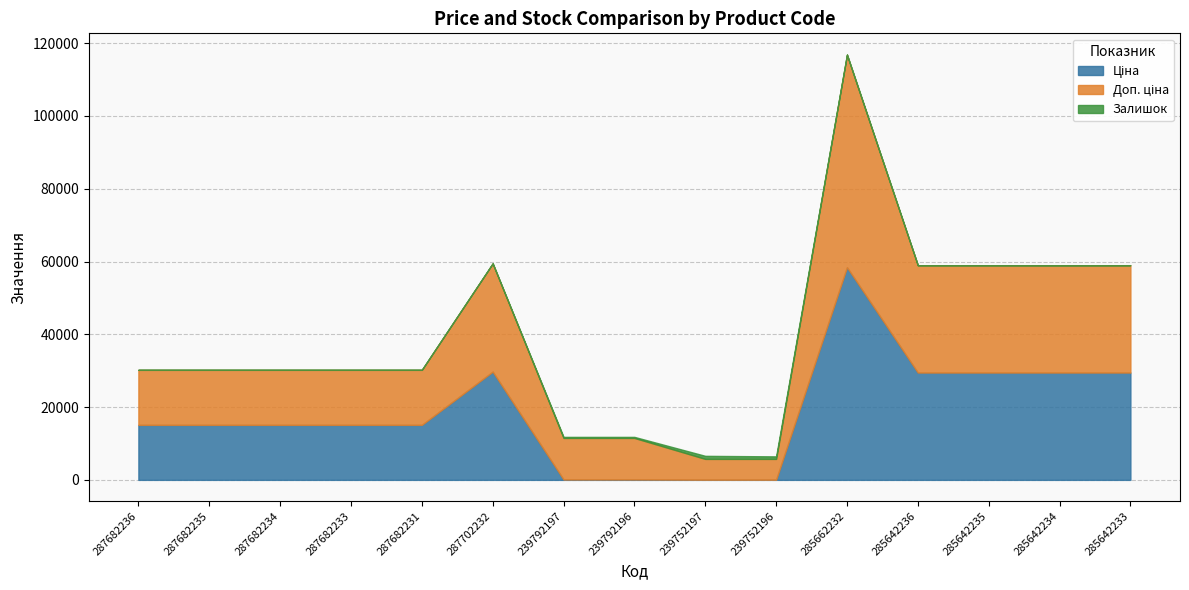

The value of Залишок at 239752196 is 1223.0. True or false?

False